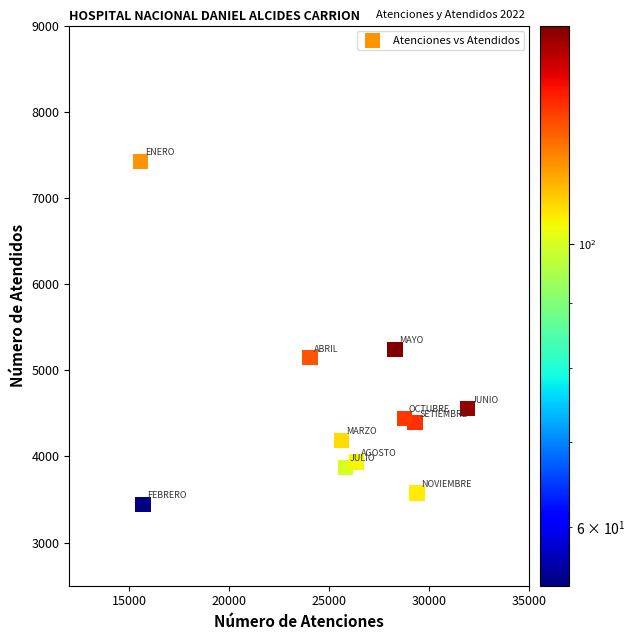

What is the range of Y values (max minus min)?

3980